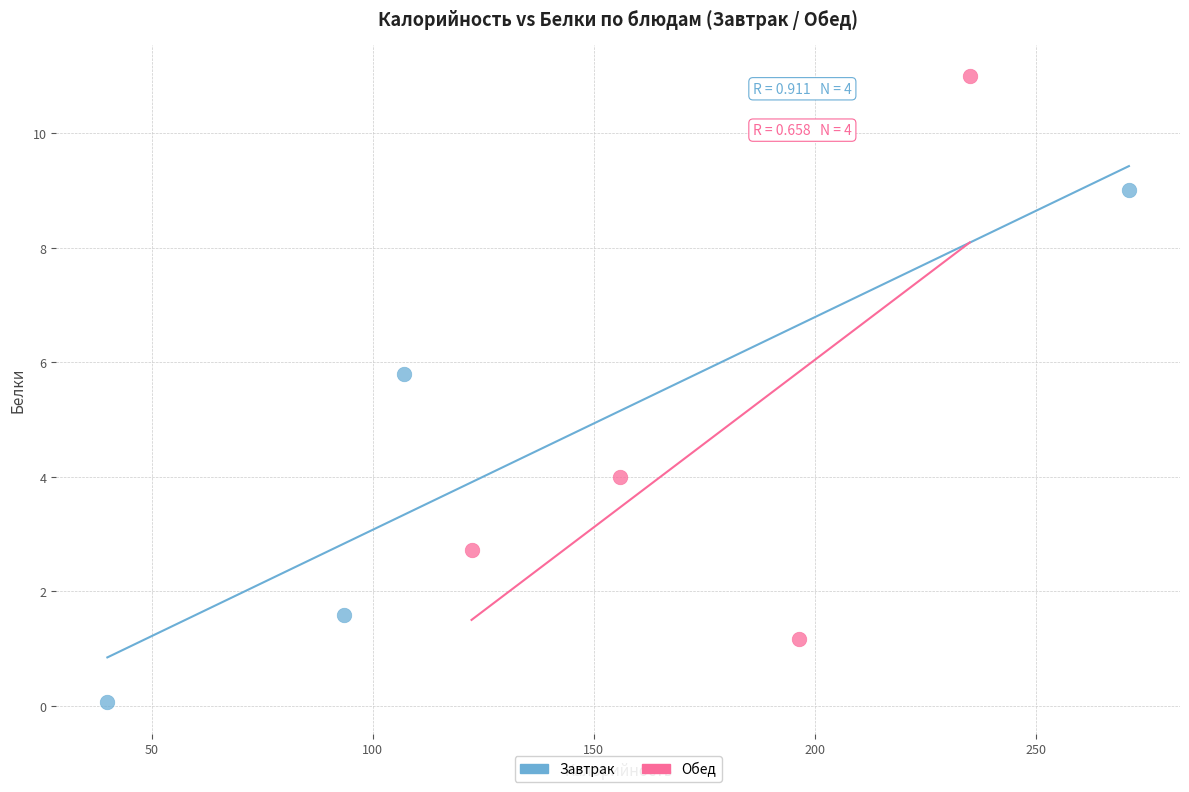

Which series reaches the minimum Y coordinate?

Завтрак